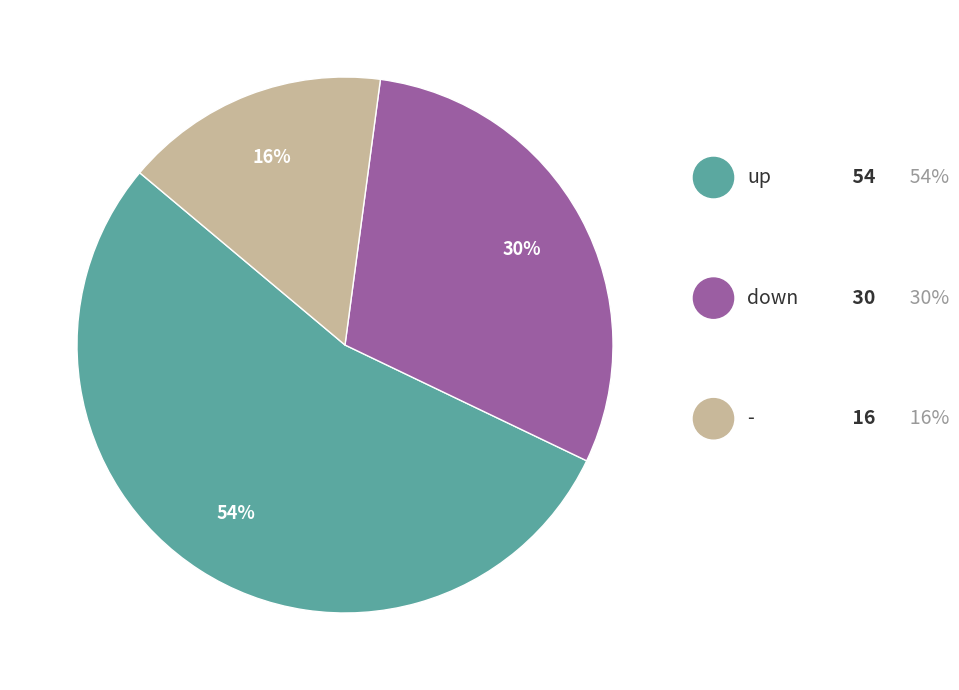

Does any single category account for the majority?

Yes